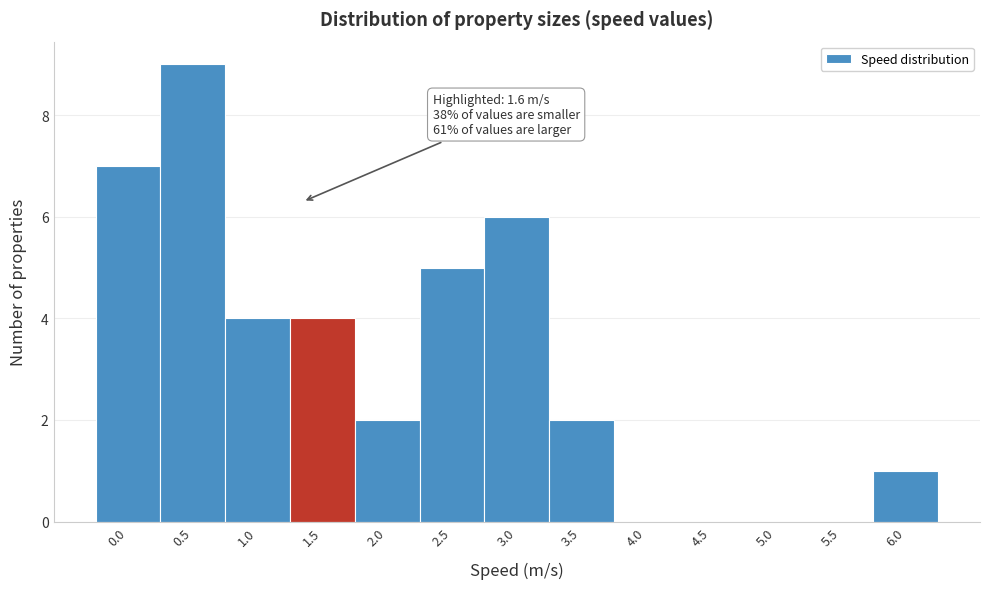

Reading right to left, what are all the values shown in this chart?

6.0=1	5.5=0	5.0=0	4.5=0	4.0=0	3.5=2	3.0=6	2.5=5	2.0=2	1.5=4	1.0=4	0.5=9	0.0=7